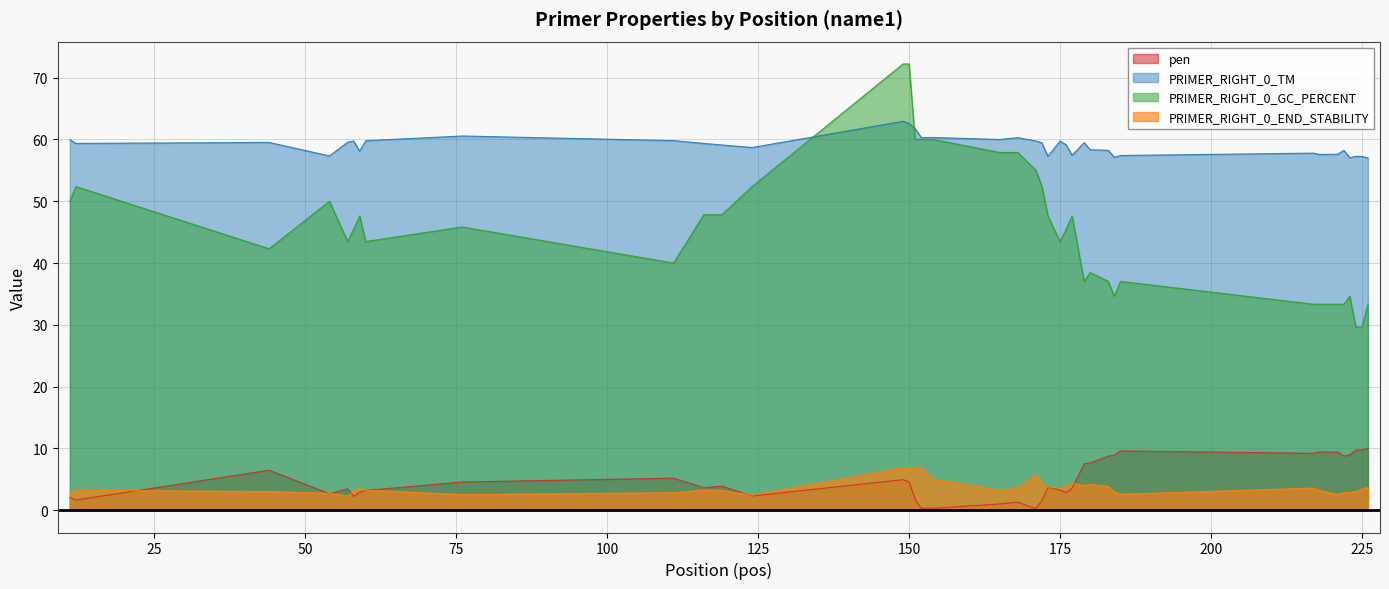

Which series has the widest spread of values?

PRIMER_RIGHT_0_GC_PERCENT